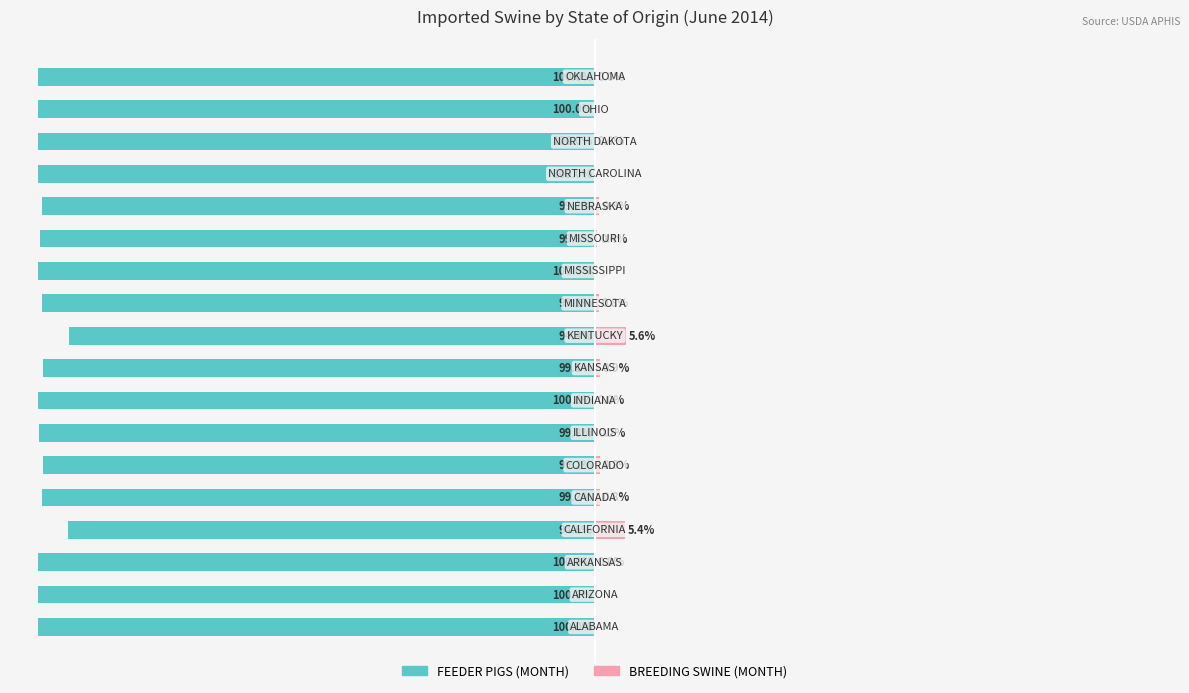

What is the smallest value displayed?

-100.0